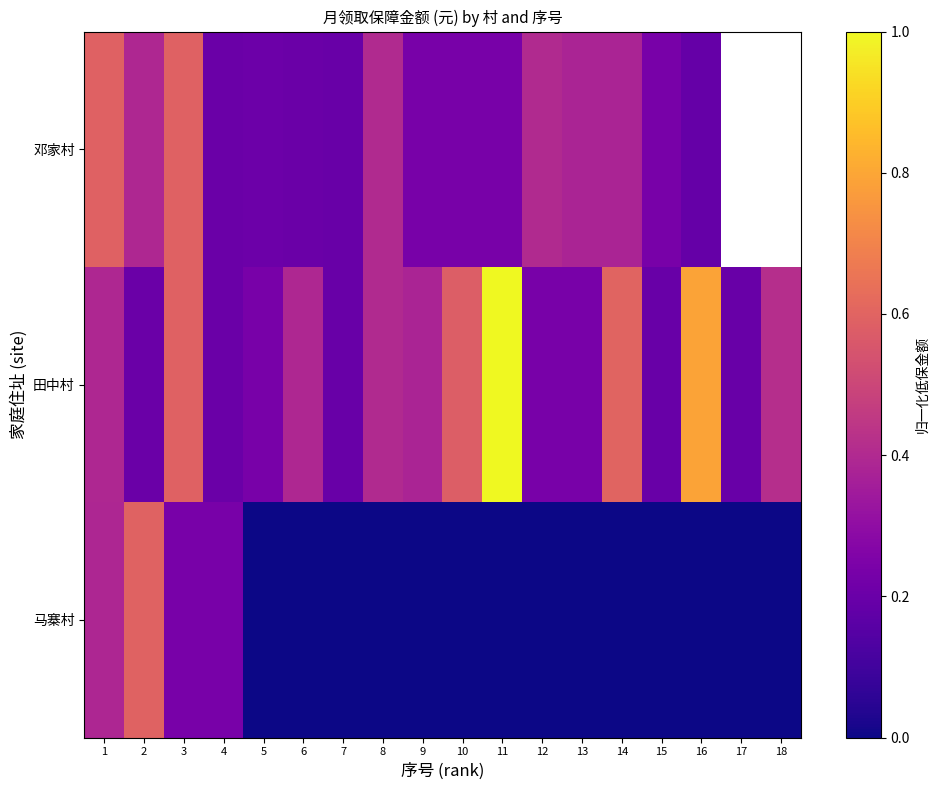

The value of 马寨村 at 11 is -0.4. True or false?

False